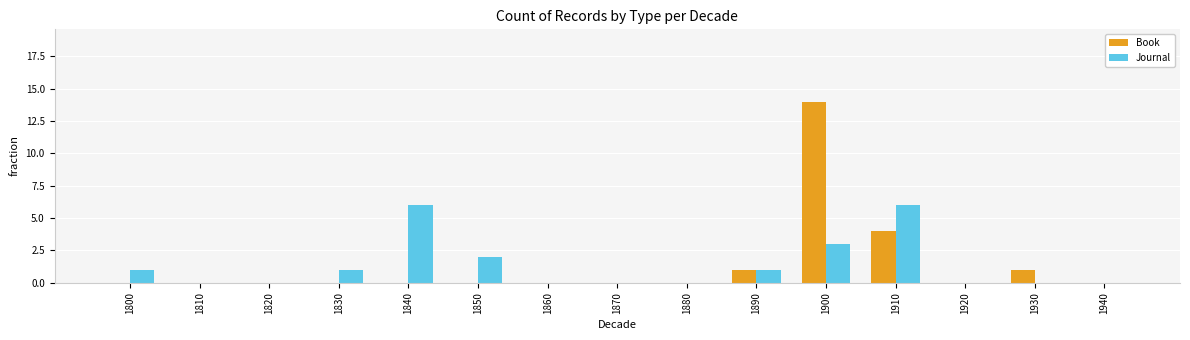

Are the bars grouped side by side (vs. stacked)?

Yes